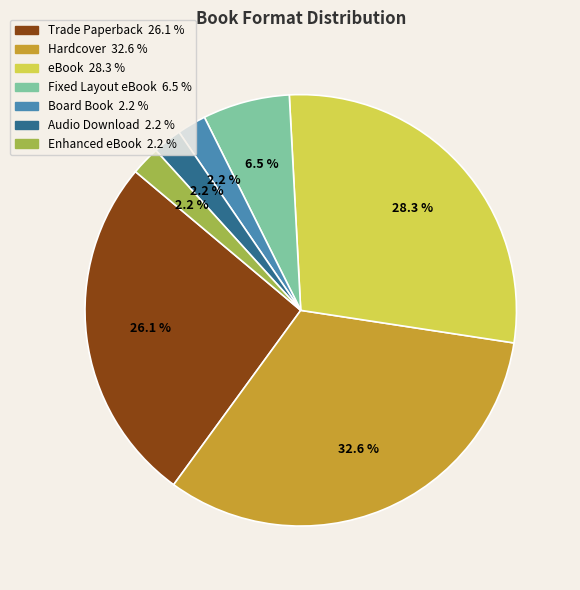

To the nearest percent, what portion does Trade Paperback represent?

26%